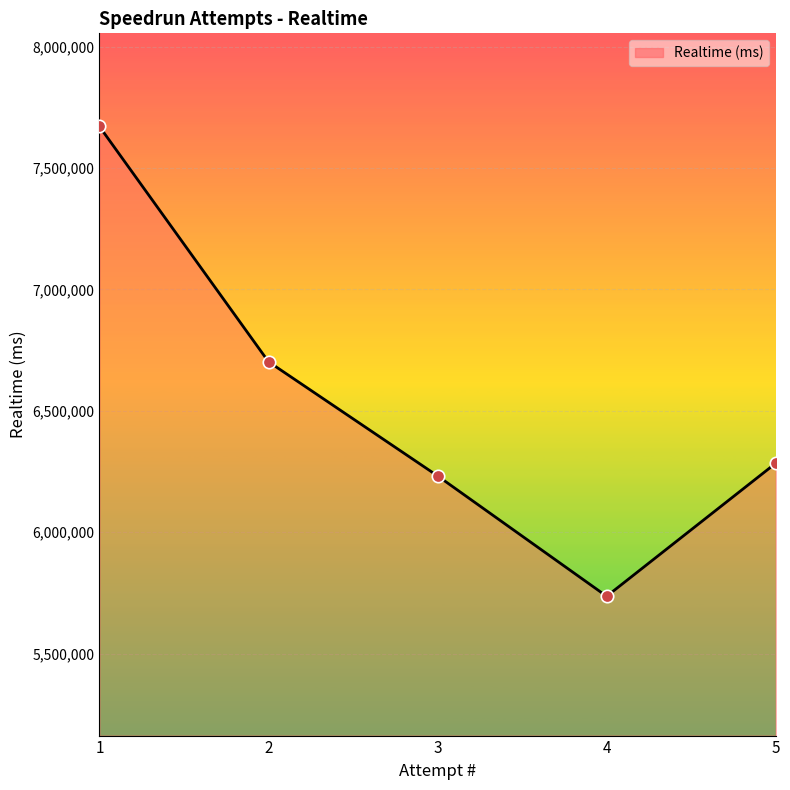

Approximately how many times larger is the value at 3 compared to 2?

0.9